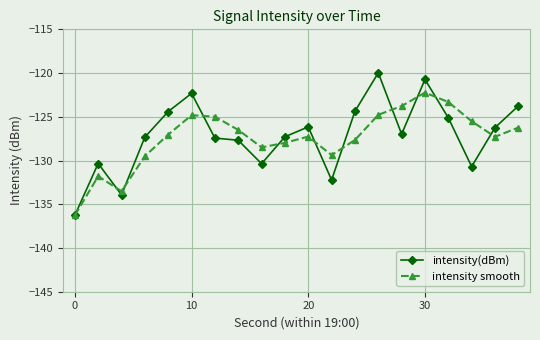

List the series in order of their peak value, lowest first.

intensity smooth, intensity(dBm)